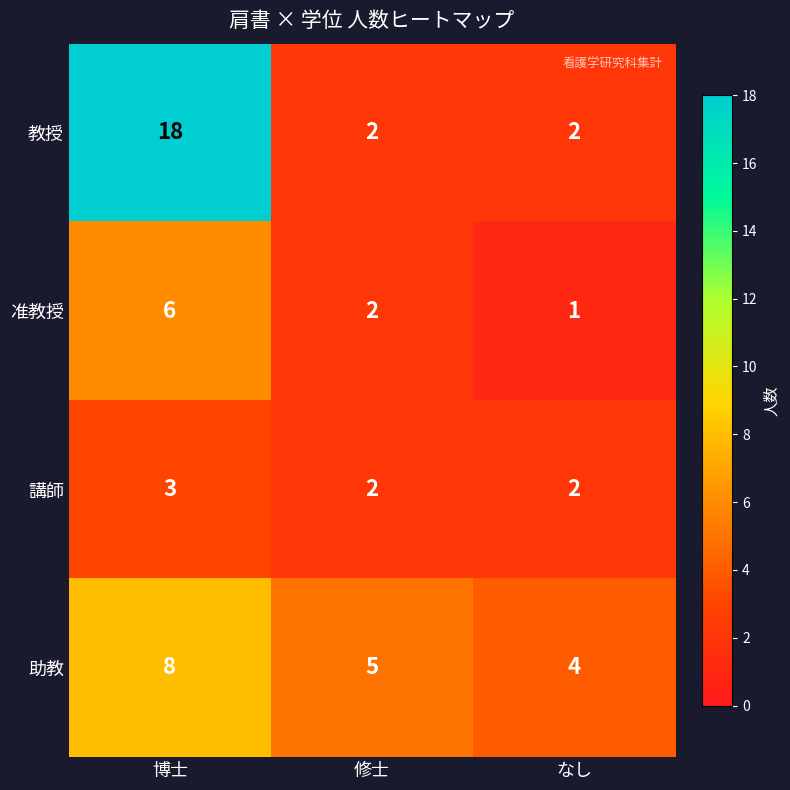

Where does the 助教 series first go above 5?

博士